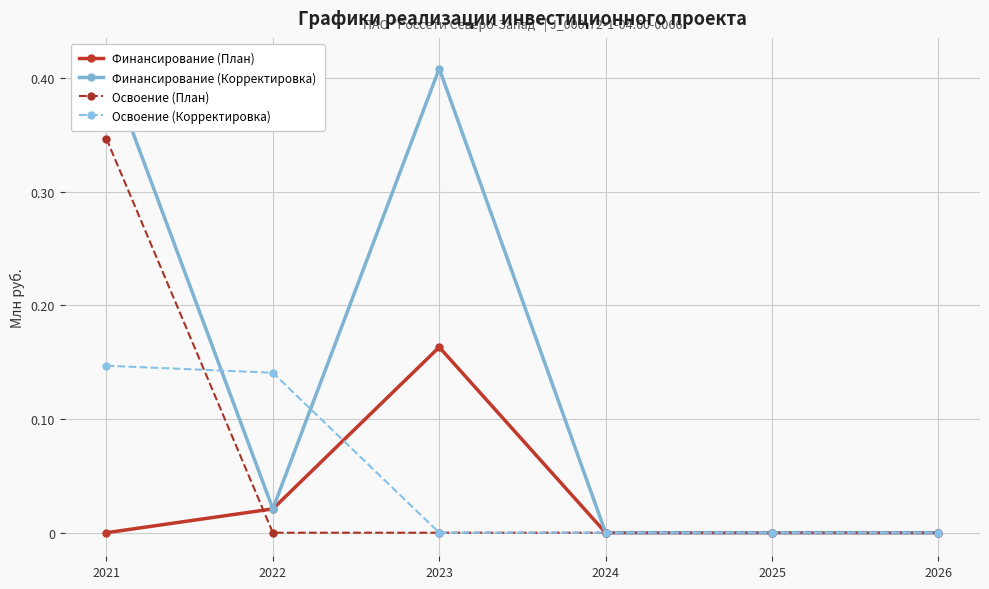

Does the chart display data point markers on the line(s)?

Yes